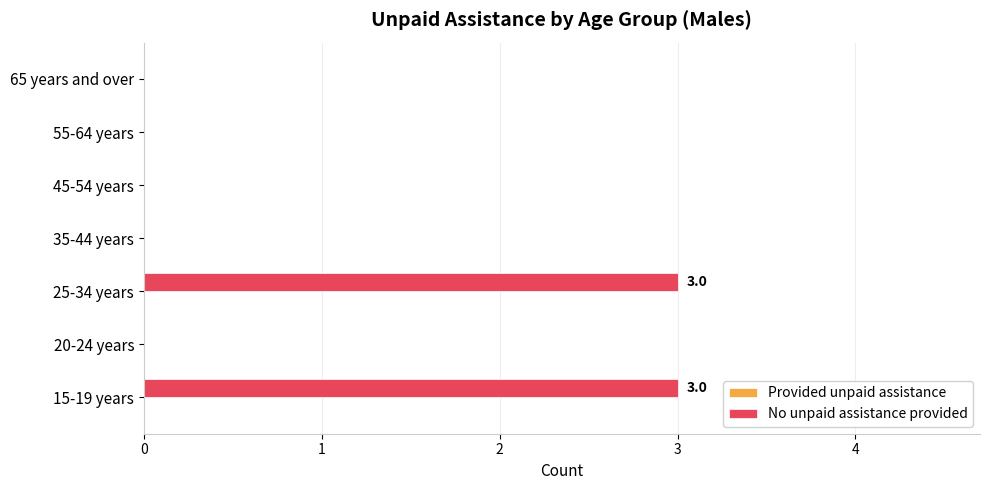

What is the change in value from 25-34 years to 45-54 years?

-3